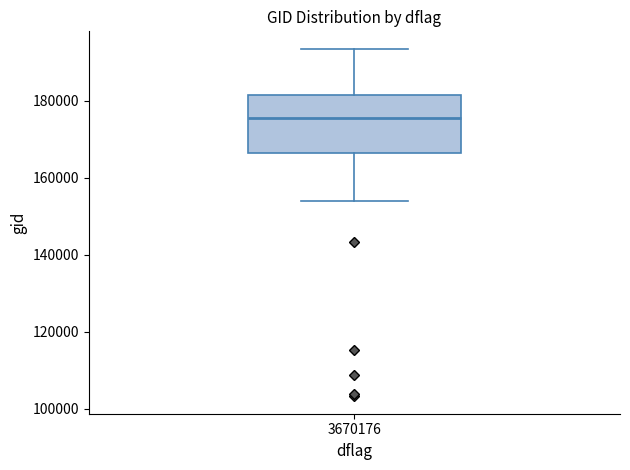

Transcribe this box plot: give where the median line is, the range the box spans, and where the two whiskers end, as read against the y-axis. The values are not printed on the chart, so give them approximately, as read against the axis.

median 176000, box 166000 to 182000, whiskers 154000 to 194000